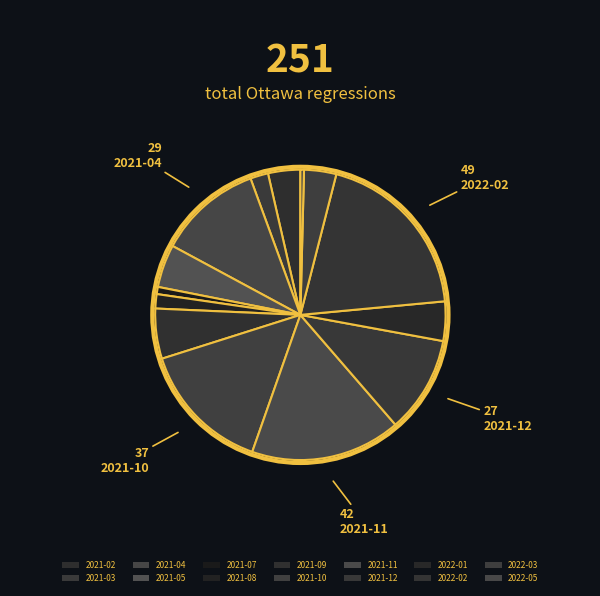

Between 2021-07 and 2022-05, which is larger?

2021-07